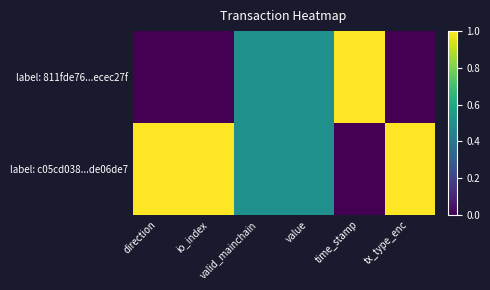

What is the total value across all series at io_index?

1.0